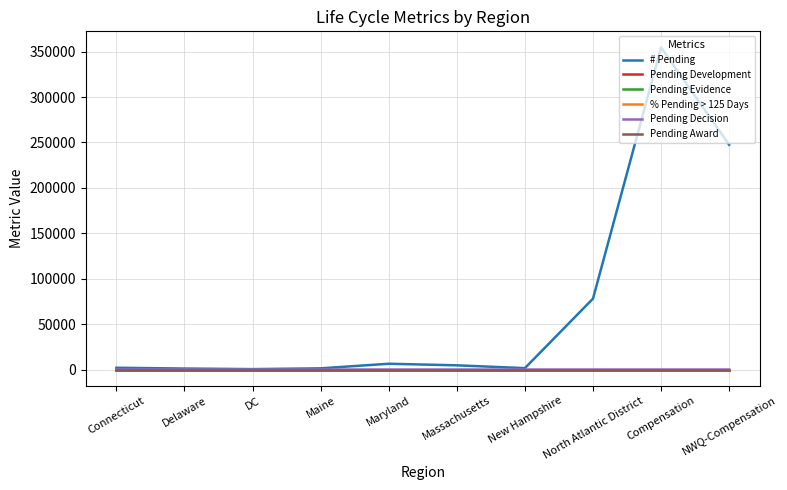

Which series has the largest total across all categories?

# Pending